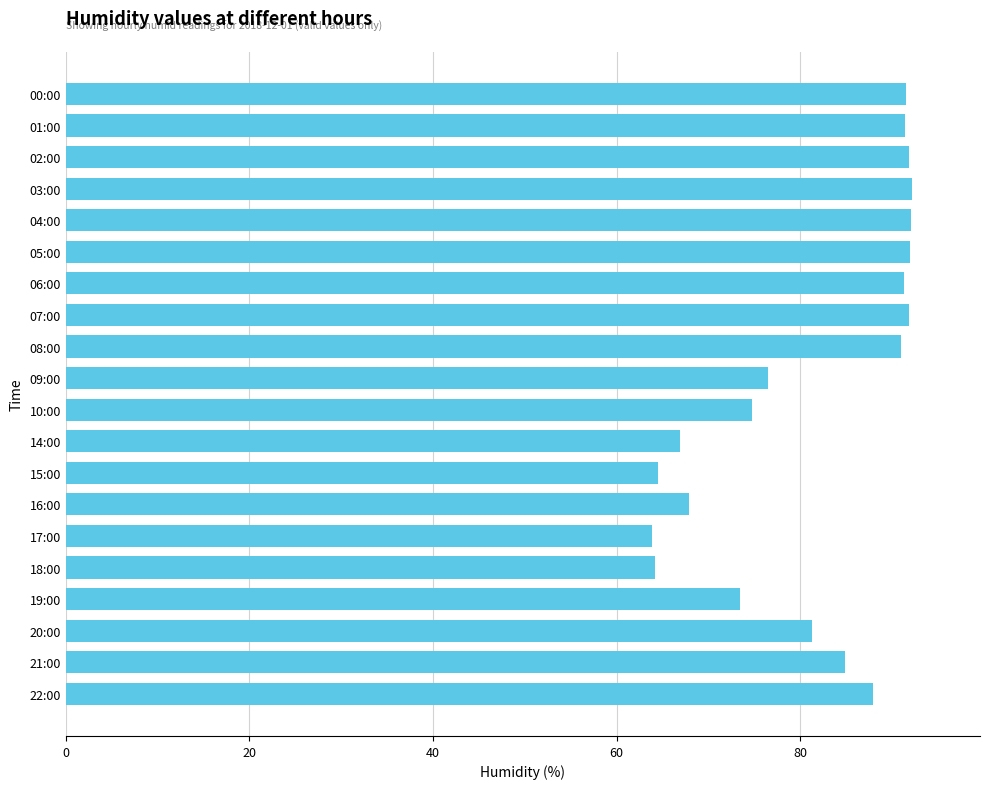

Is it true that the value at 07:00 is 91.8?

True